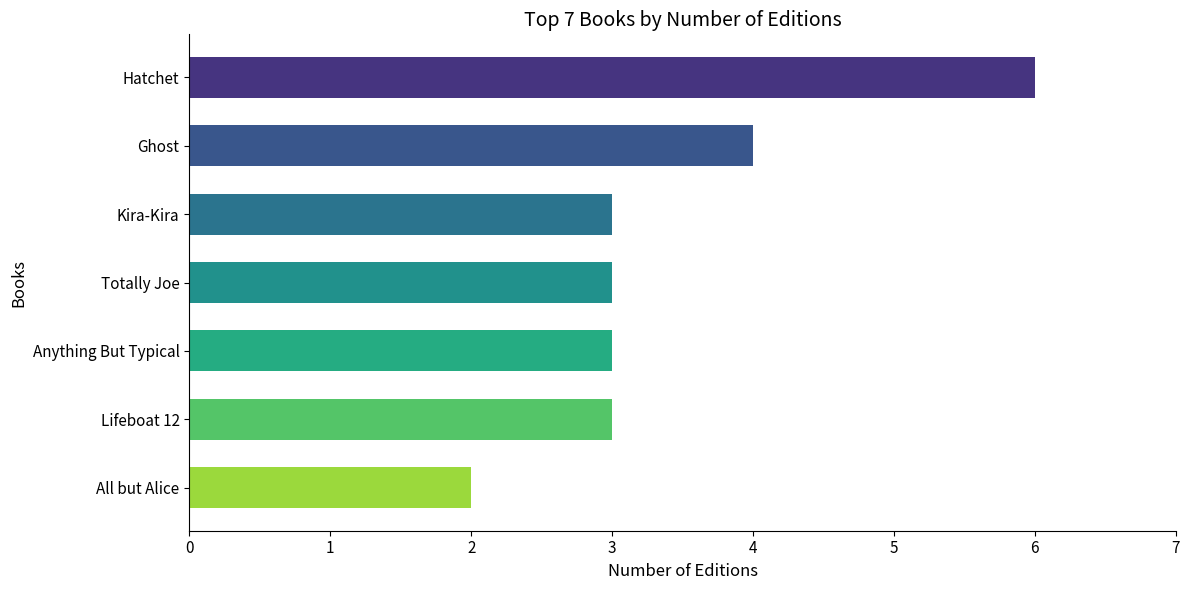

How many categories are shown in the chart?

7